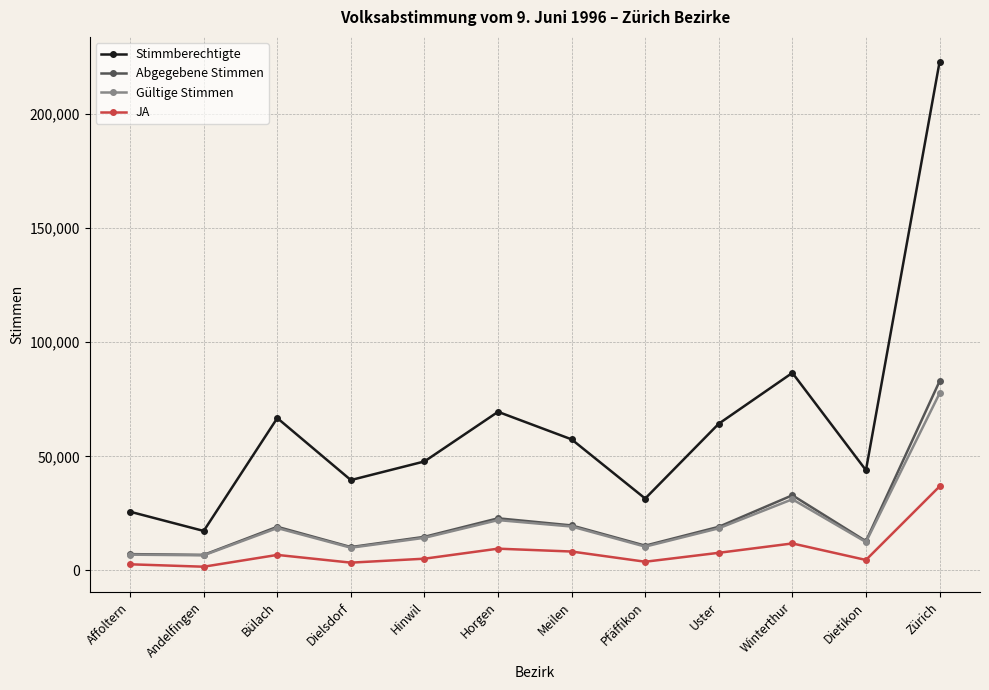

True or false: JA and Stimmberechtigte intersect in this chart.

False